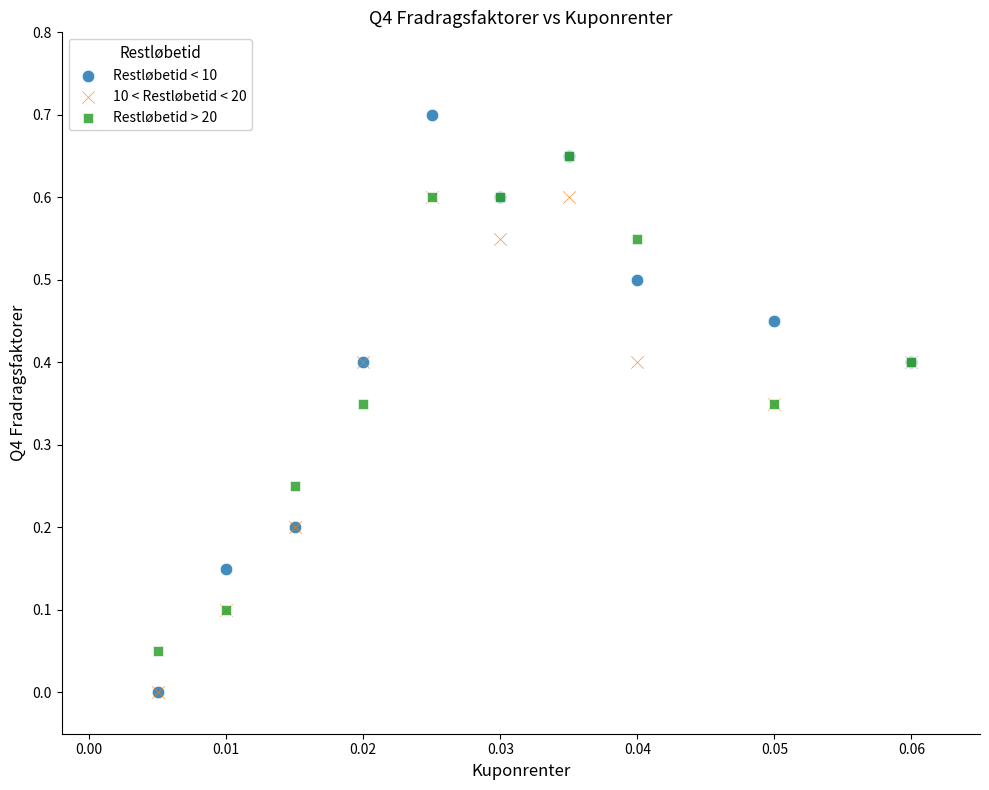

What are all the series names shown in the legend?

Restløbetid < 10, 10 < Restløbetid < 20, Restløbetid > 20